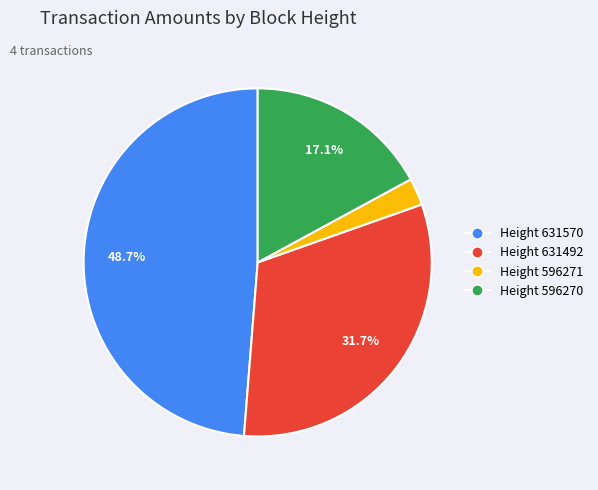

Is there a majority slice in this chart?

No